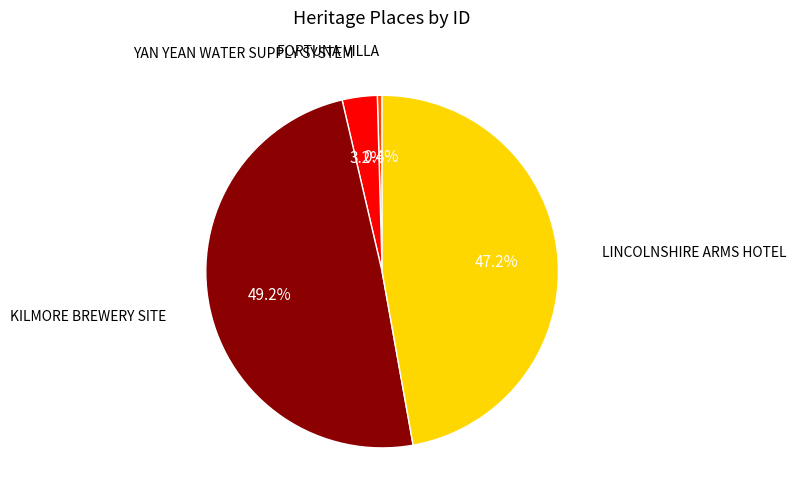

Is there any slice that represents more than half of the pie?

No